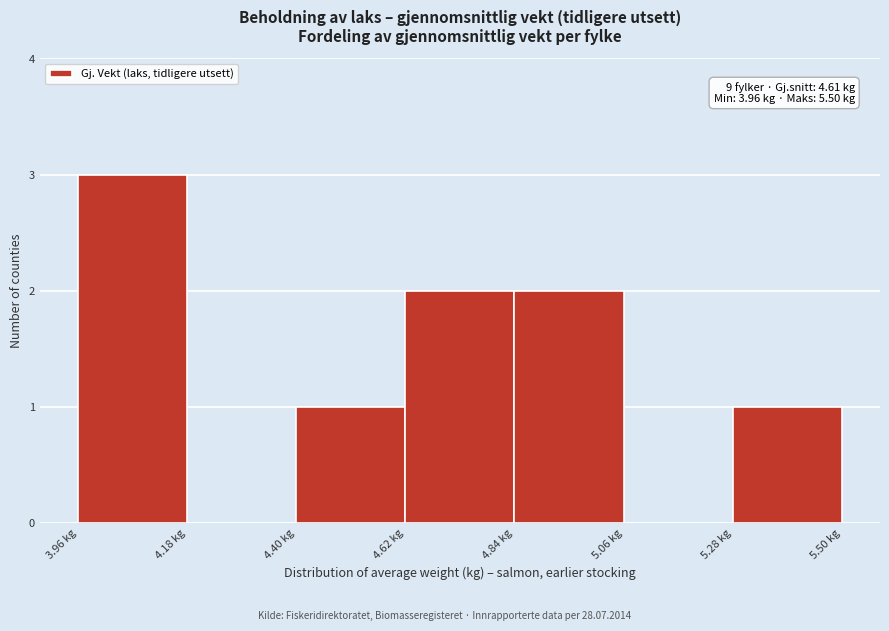

Which range on the x-axis has the tallest bar?

3.95 to 4.20